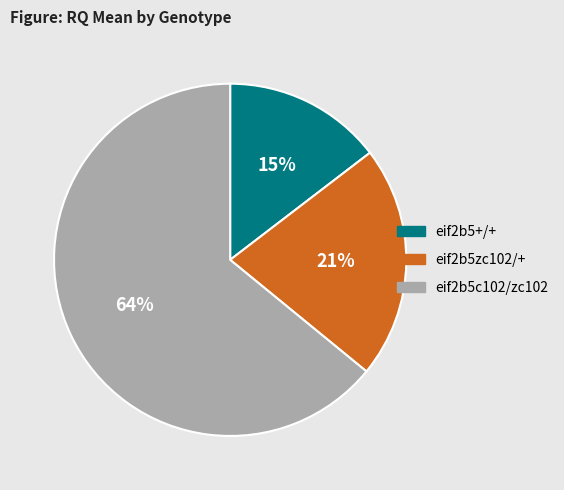

Between eif2b5zc102/+ and eif2b5+/+, which is larger?

eif2b5zc102/+